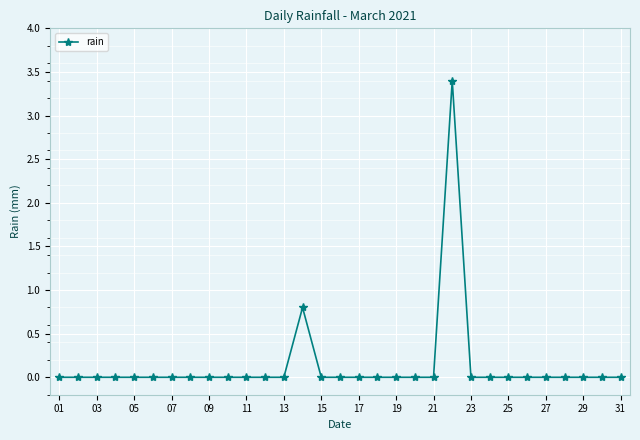

How many lines are shown in the chart?

1